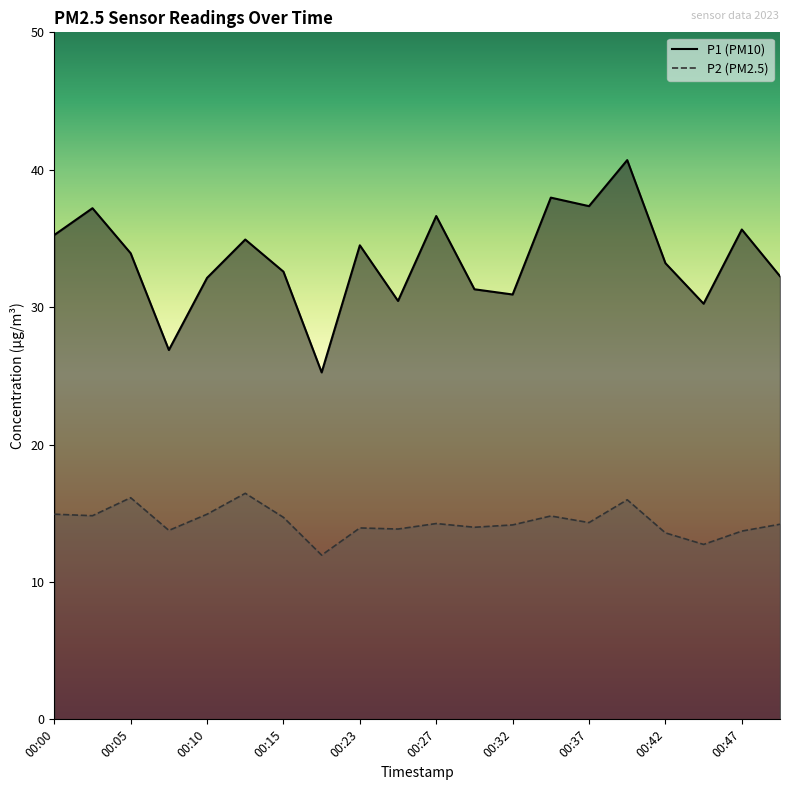

What is the difference between the maximum and minimum values in the P1 series?

15.5